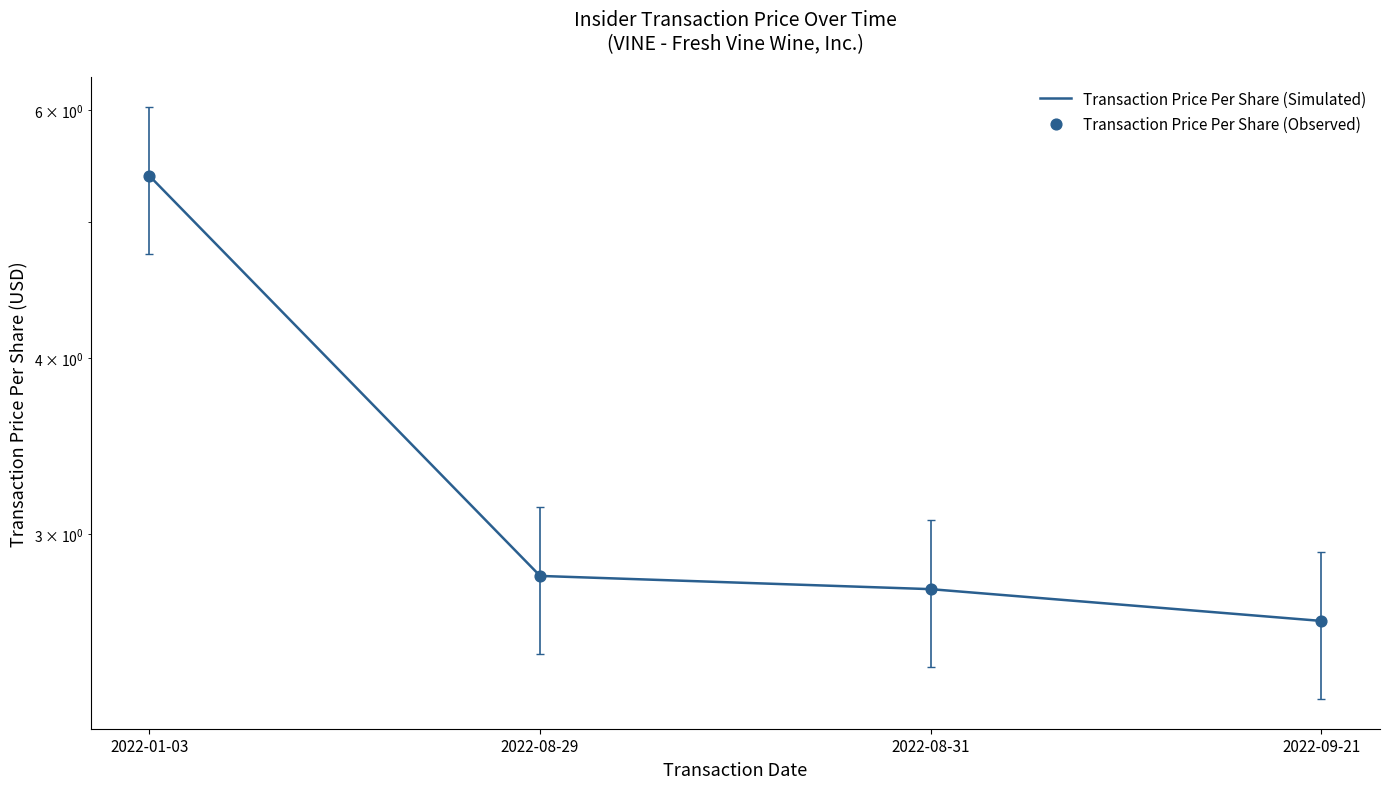

At which category is the sum across all series the highest?

2022-01-03